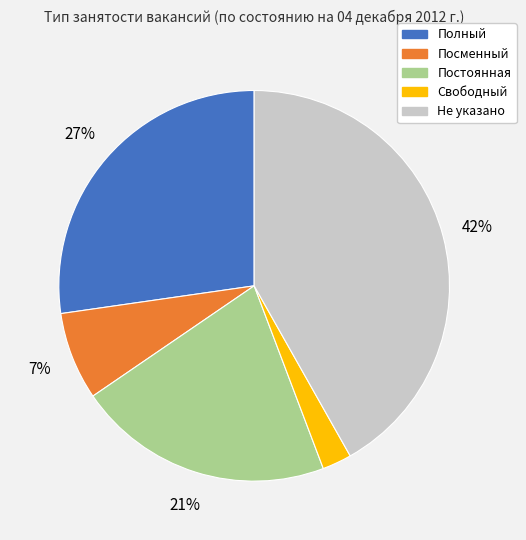

The Не указано slice represents 29% of the pie. True or false?

False